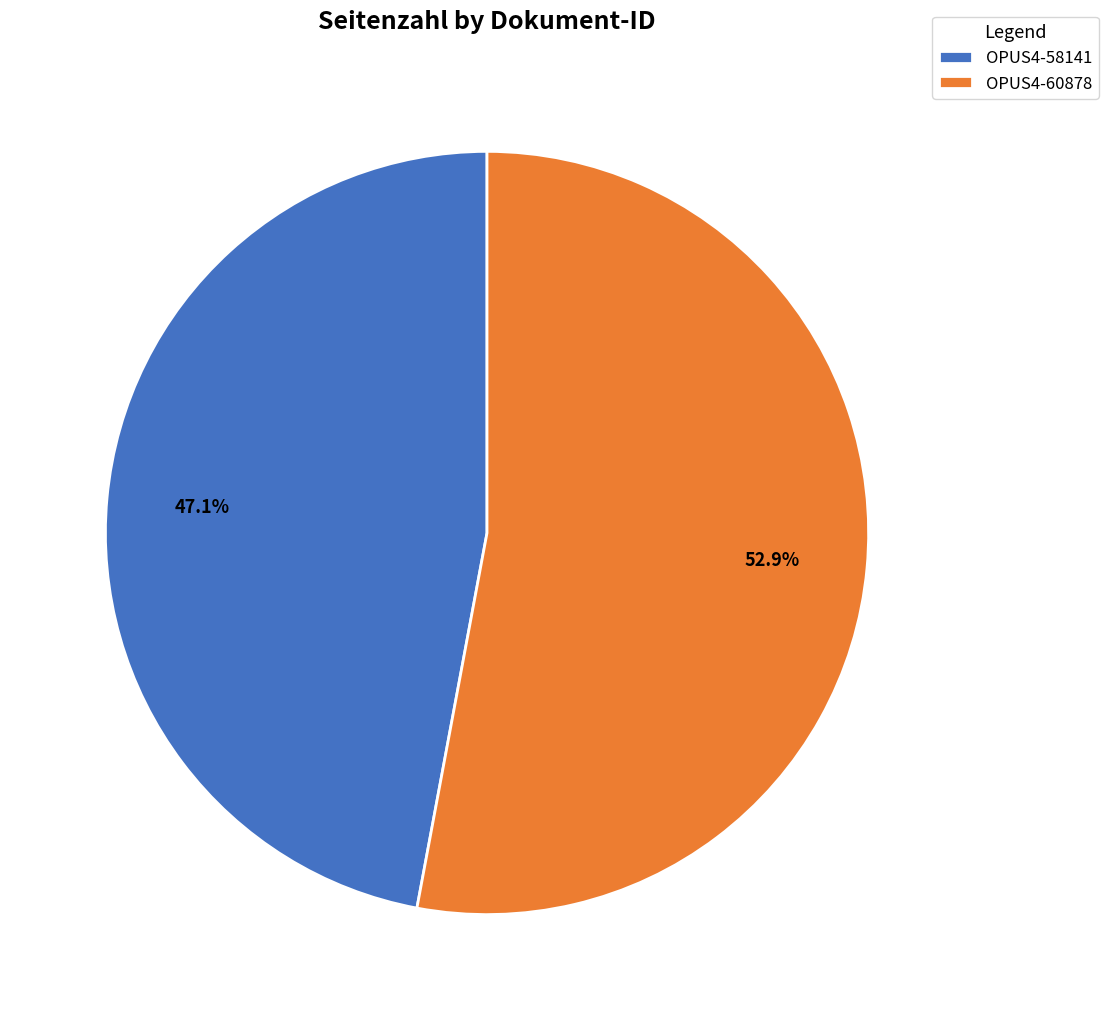

How much of the chart is everything except OPUS4-60878?

47.1%